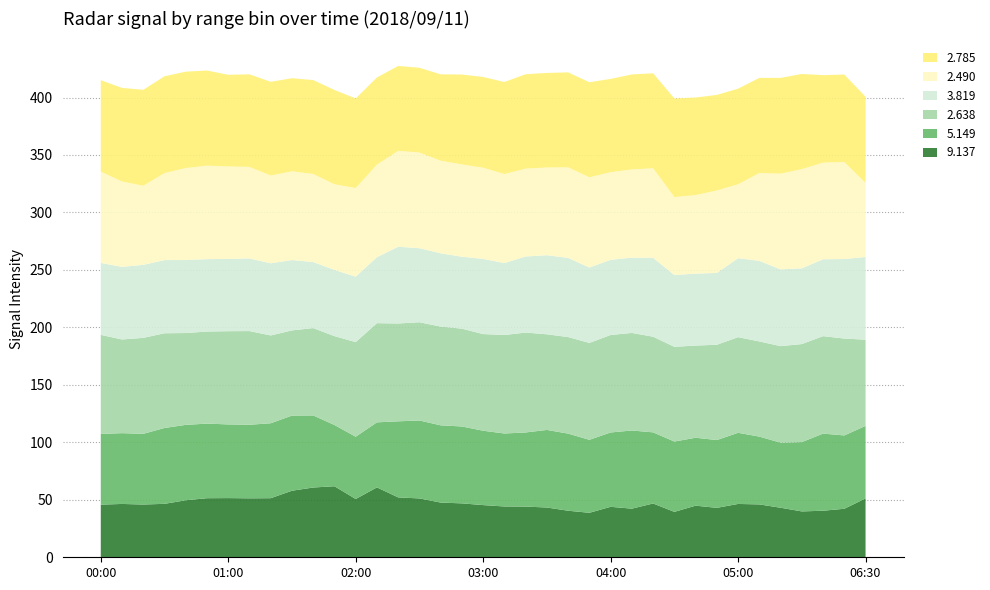

Reading right to left, list all the values displayed in this chart.

  2.785: 75.0	76.2	76.2	82.8	83.4	82.8	83.2	83.2	84.9	85.8	82.7	82.7	81.2	82.7	82.7	82.3	82.2	80.1	79.0	78.2	75.2	73.8	73.9	75.9	78.0	82.1	81.8	81.0	81.6	80.6	79.8	82.8	83.9	84.3	83.5	81.5	79.6
  2.490: 64.4	84.3	84.0	86.3	83.2	76.4	64.3	71.7	68.3	67.8	77.8	76.7	76.2	78.5	78.7	76.3	76.4	77.4	79.3	80.3	80.5	83.2	83.4	80.5	77.0	74.5	76.5	77.2	76.3	79.6	80.4	81.3	80.0	75.6	68.8	74.2	79.4
  3.819: 72.0	69.2	66.9	65.9	66.8	70.1	68.7	62.5	62.6	62.5	68.7	65.5	65.4	65.6	68.9	68.8	66.2	62.6	65.4	62.6	63.8	64.4	66.8	57.4	57.0	57.6	57.5	61.2	62.8	63.2	62.9	63.0	63.5	63.7	63.5	63.2	62.6
  2.638: 75.0	84.3	84.8	85.3	84.0	82.8	83.2	82.9	80.2	82.4	83.2	84.9	84.8	84.3	84.0	83.2	86.9	85.7	84.1	85.1	85.9	85.5	85.1	86.3	82.3	77.3	76.0	74.1	76.4	81.5	81.1	80.1	79.9	82.4	83.5	81.5	86.2
  5.149: 63.1	63.8	67.1	60.3	56.6	59.0	61.9	59.0	59.1	61.2	61.9	68.0	64.7	63.5	67.1	67.5	64.5	63.5	64.7	66.9	67.2	67.8	66.2	56.6	54.2	53.3	62.7	65.4	65.2	64.0	64.1	64.9	65.6	66.0	61.5	61.6	61.5
  9.137: 51.2	42.2	40.5	39.9	43.1	46.0	46.4	43.0	44.9	39.5	46.8	42.3	43.9	38.7	40.5	43.3	44.1	44.2	45.4	46.9	47.6	51.2	52.1	60.8	50.7	61.8	60.7	57.9	51.4	51.3	51.5	51.4	49.6	46.5	45.9	46.4	45.8